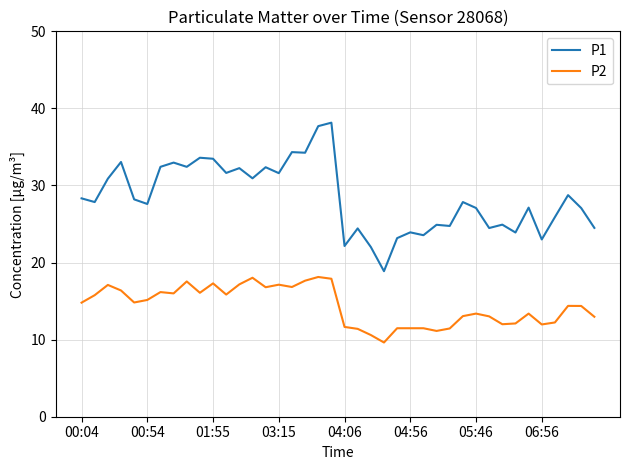

What is the smallest value displayed?

9.6